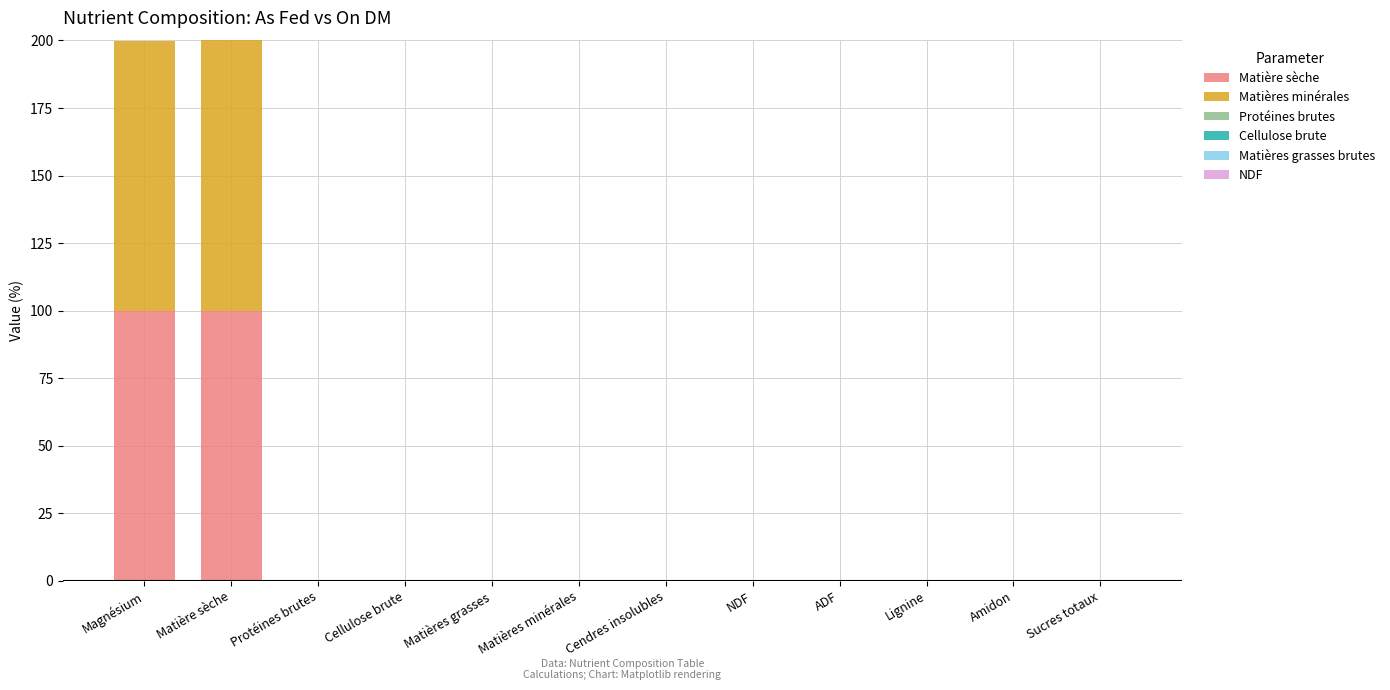

What is the total value across all series at Matière sèche?

200.0